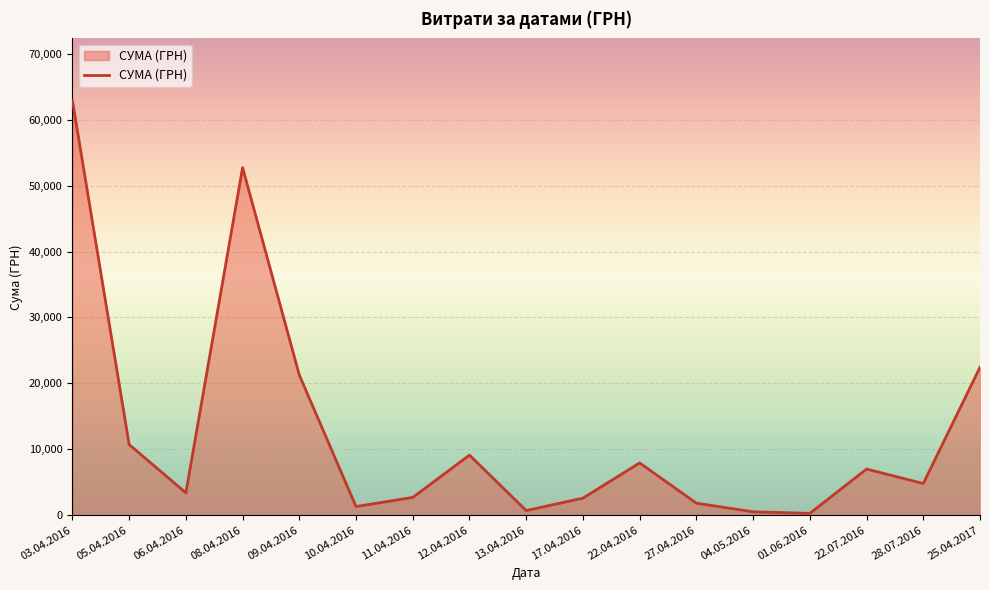

True or false: the data shows 3747.4 at 22.04.2016.

False